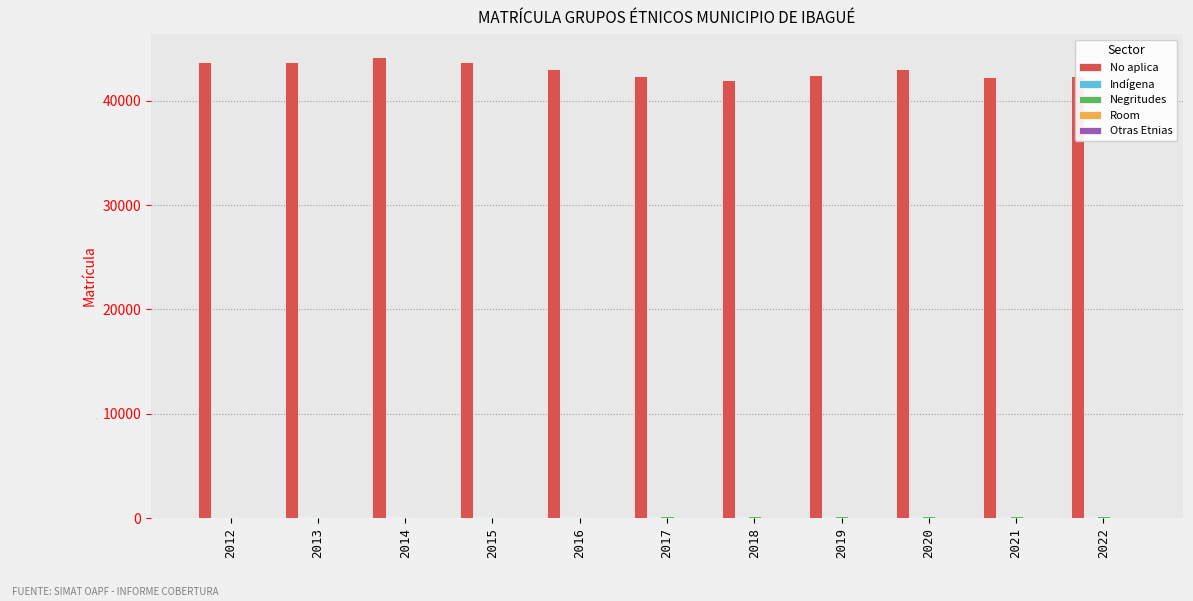

The No aplica series shows 25744 at 2016. True or false?

False